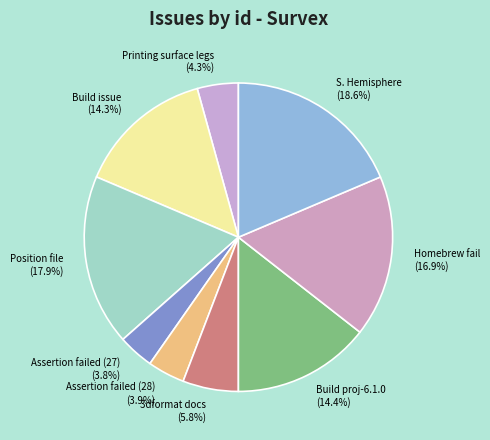

How many segments does this pie chart have?

9